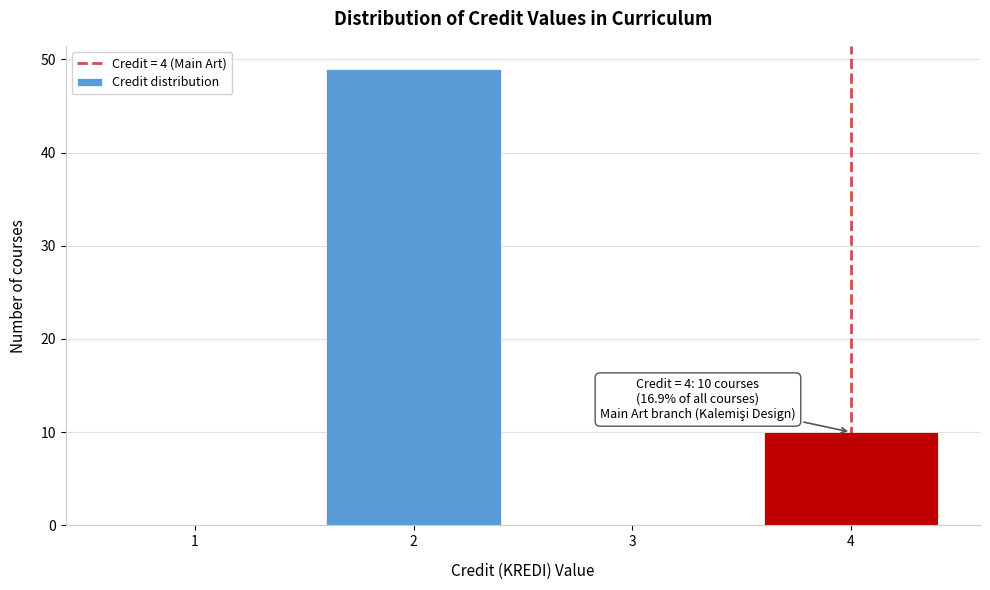

Which range on the x-axis has the tallest bar?

1.5 to 2.5